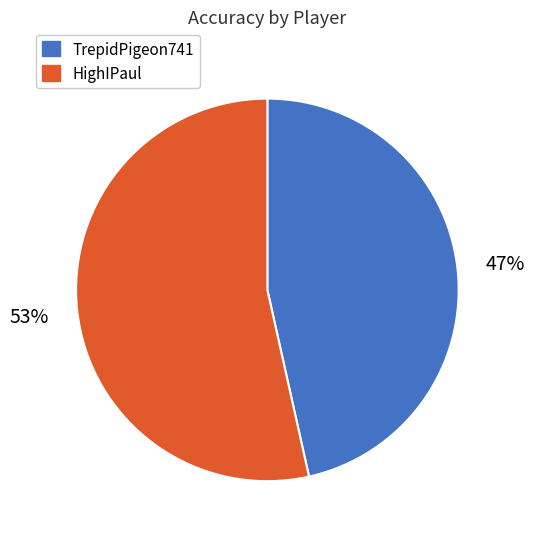

Which slice represents more than half of the pie?

HighIPaul